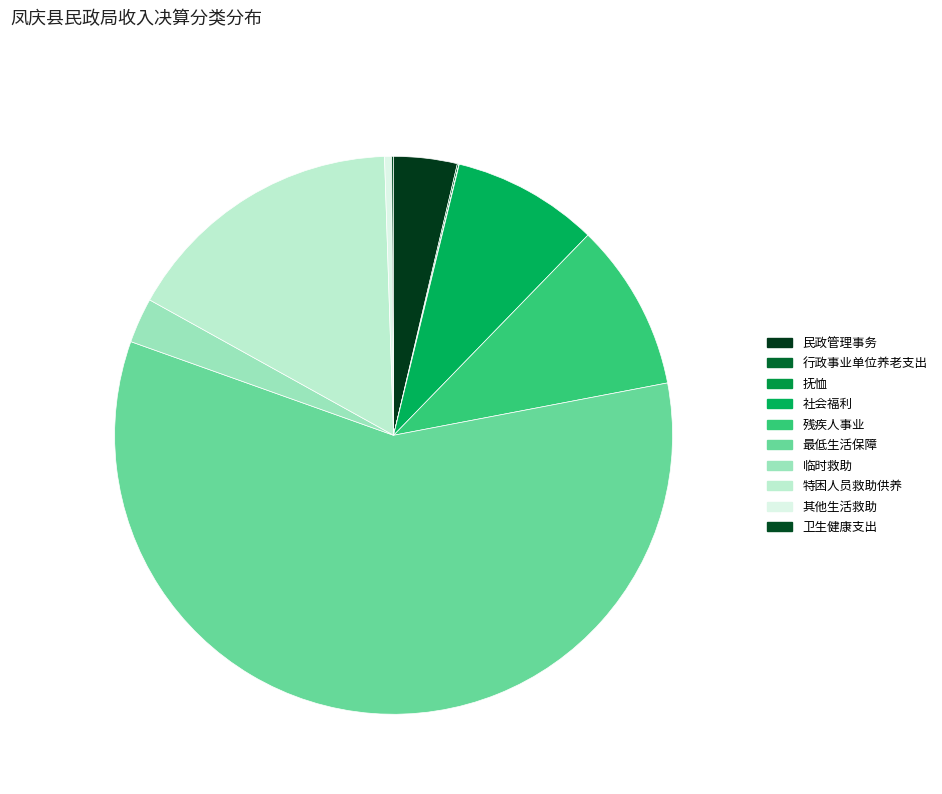

To the nearest percent, what is the difference between the largest and smallest slice percentages?

58%